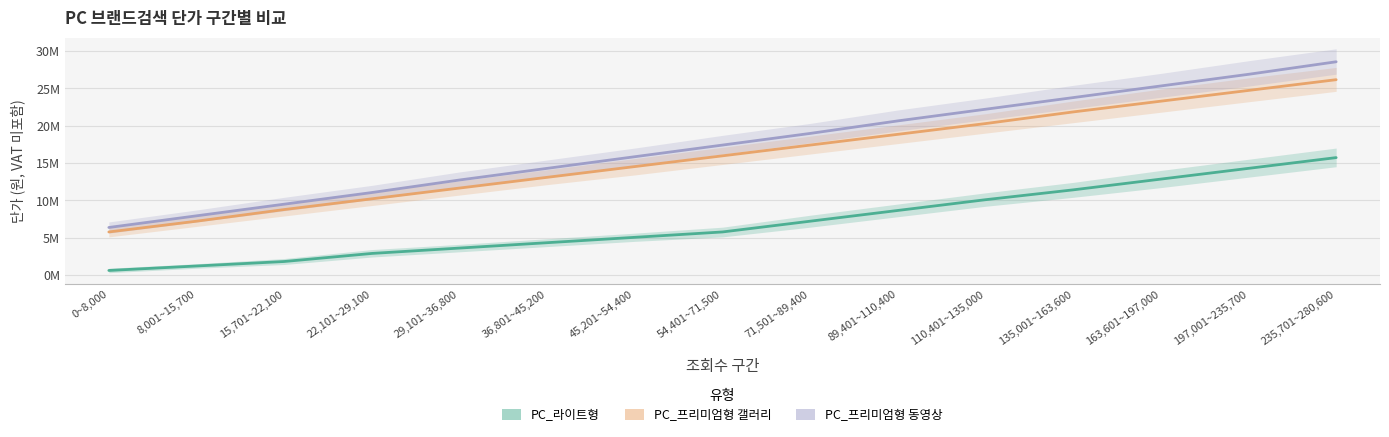

True or false: PC_프리미엄형 동영상 has more than 0 interior local peaks.

False